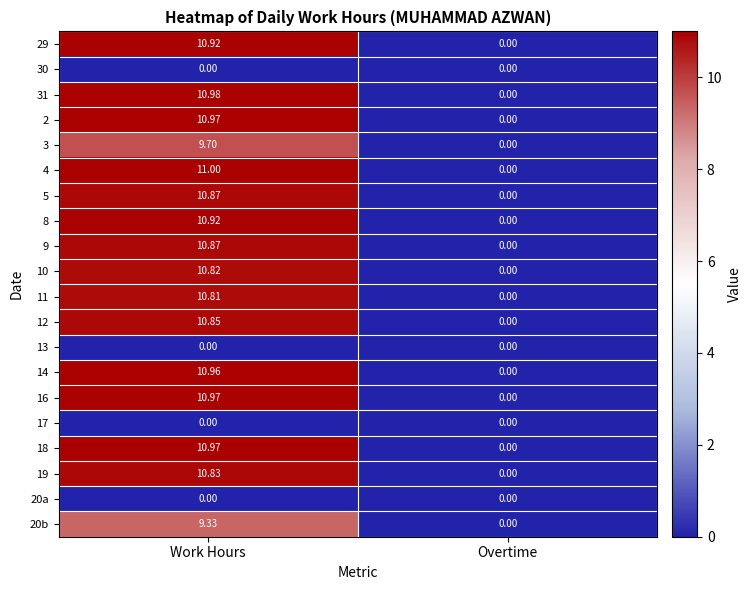

Which series has the widest spread of values?

4